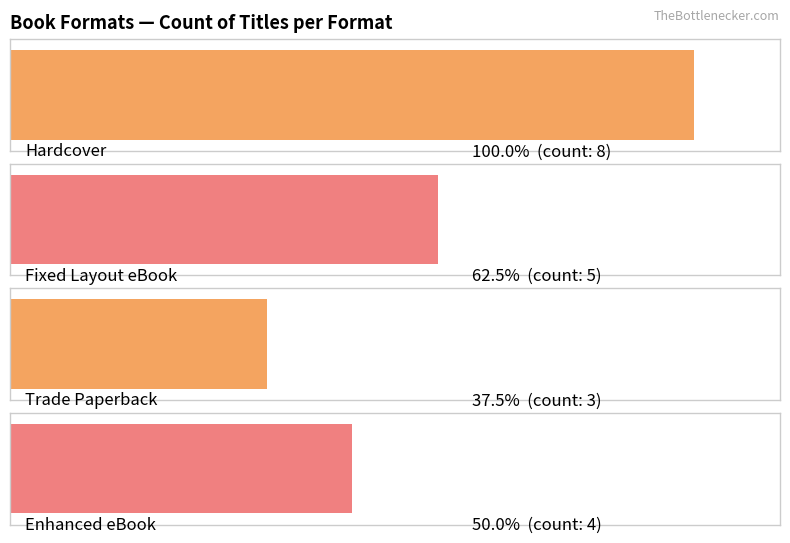

Between Hardcover and Fixed Layout eBook, which is larger?

Hardcover